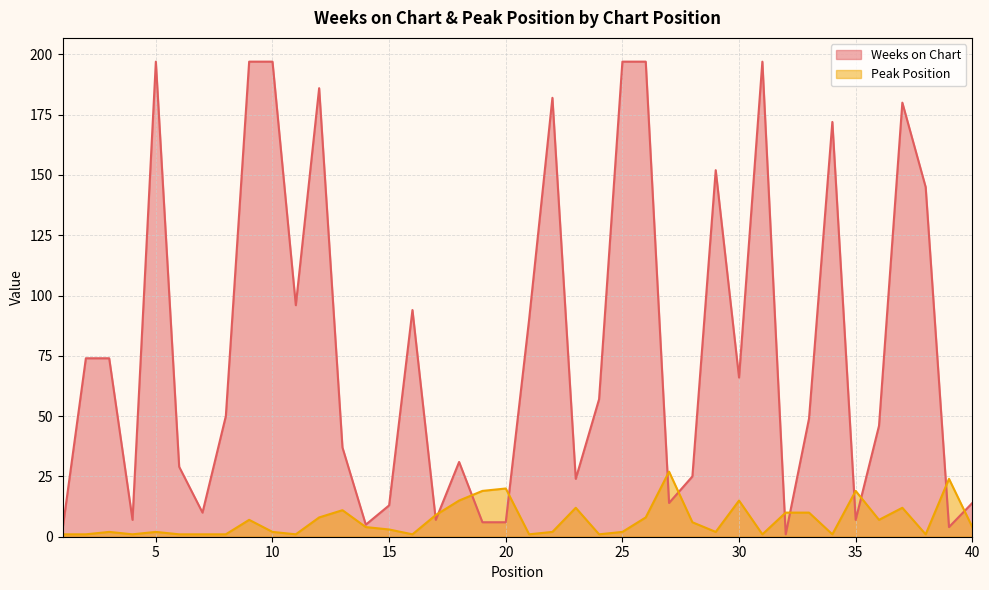

Reading left to right, transcribe all the data shown in this chart.

Weeks on Chart: 3	74	74	7	197	29	10	50	197	197	96	186	37	5	13	94	7	31	6	6	90	182	24	57	197	197	14	25	152	66	197	1	49	172	7	46	180	145	4	14
Peak Position: 1	1	2	1	2	1	1	1	7	2	1	8	11	4	3	1	9	15	19	20	1	2	12	1	2	8	27	6	2	15	1	10	10	1	19	7	12	1	24	4